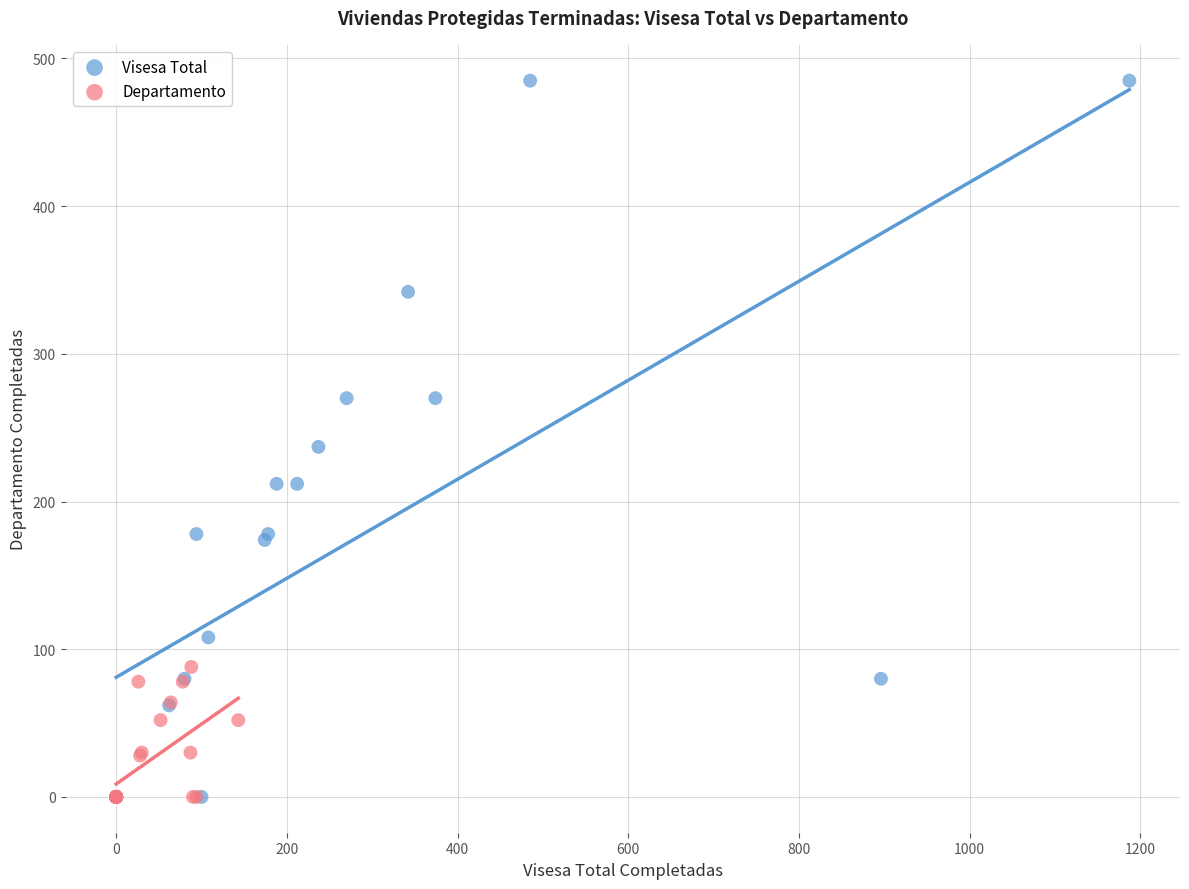

What are all the series names shown in the legend?

Visesa Total, Departamento